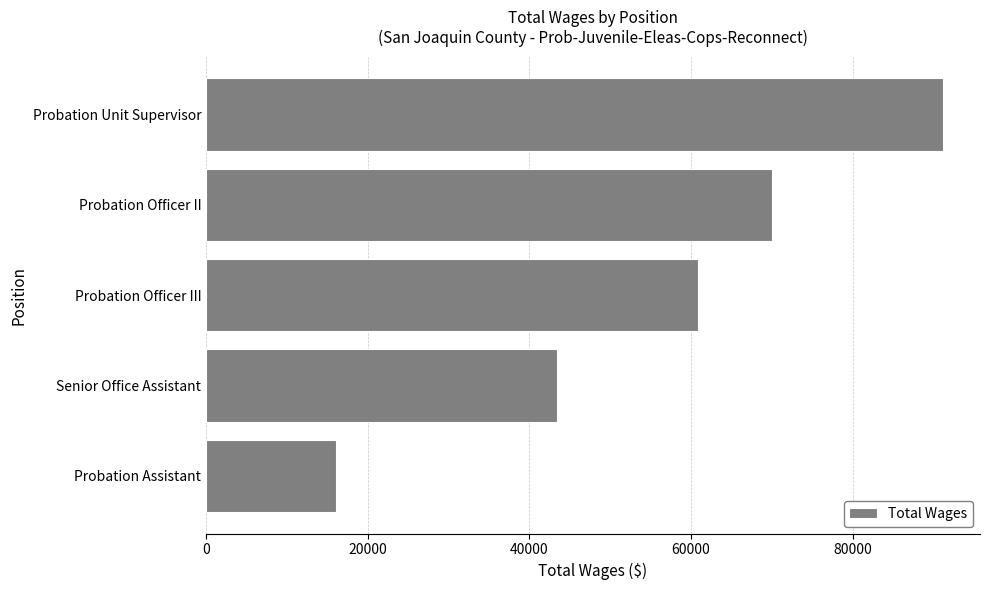

What is the value of the 1st bar from the top?

91181